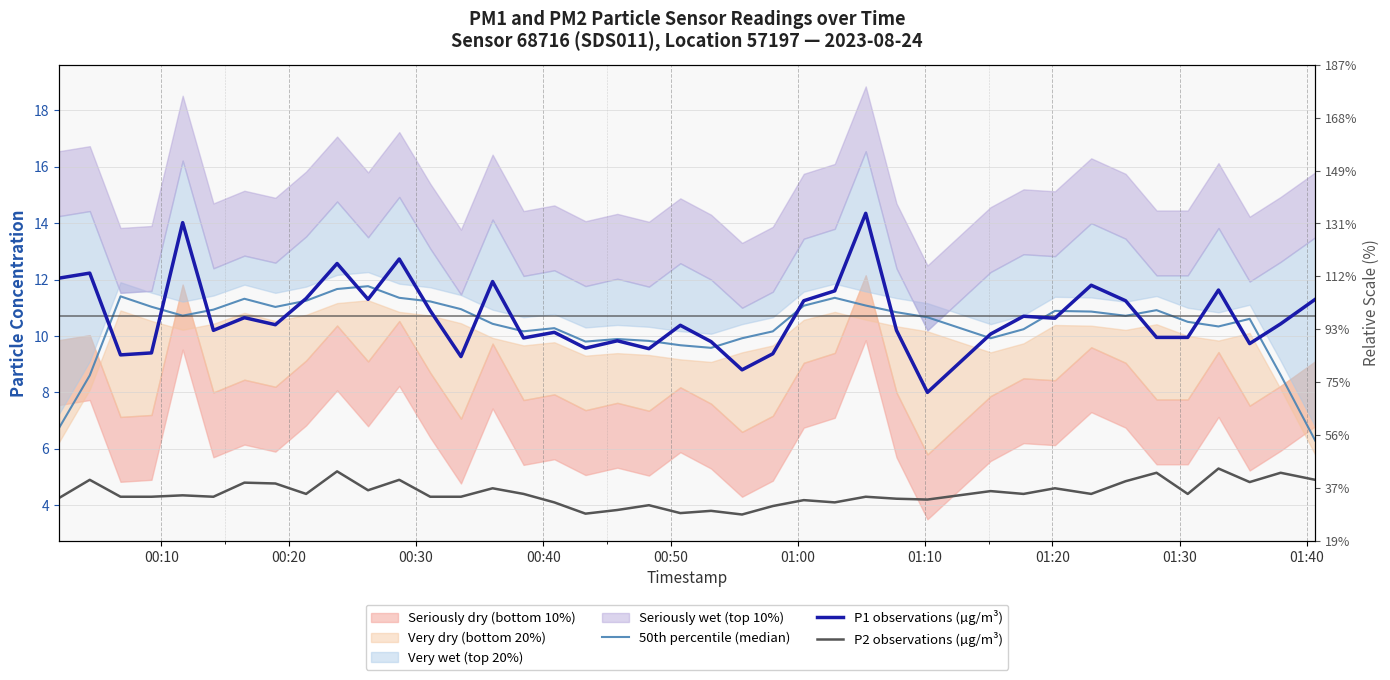

List the series in order of their peak value, highest first.

P1 observations (µg/m³), 50th percentile (median), P2 observations (µg/m³)